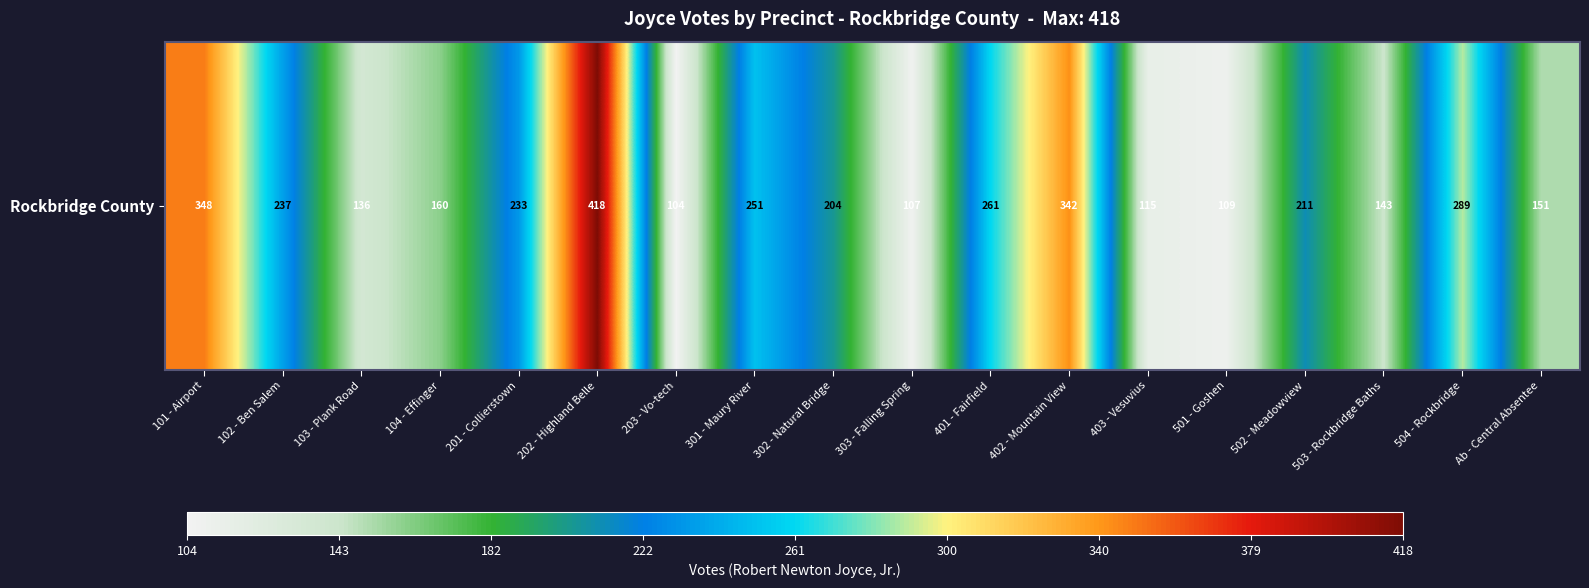

Where does the data first go above 211?

101 - Airport